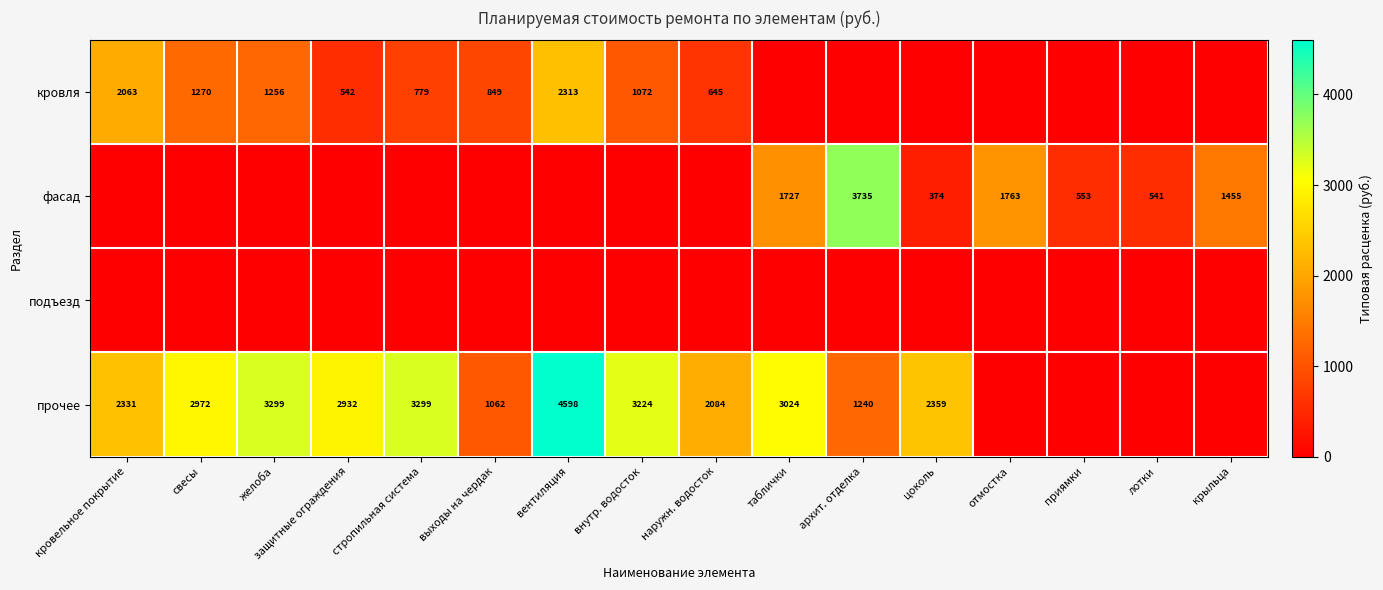

The фасад series shows 541 at лотки. True or false?

True